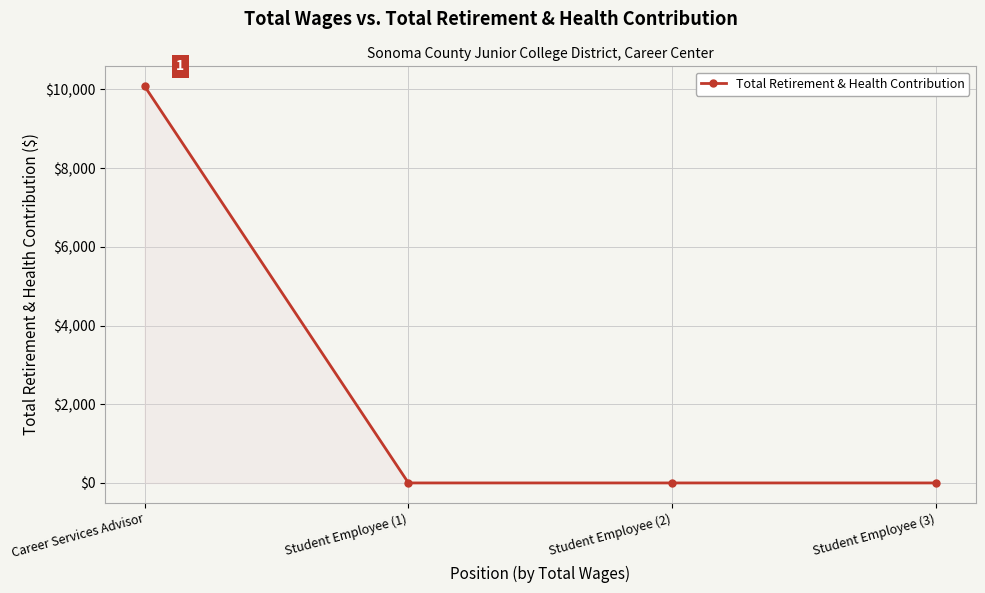

Reading left to right, extract all data points from this chart.

Career Services Advisor=10081	Student Employee (1)=0	Student Employee (2)=0	Student Employee (3)=0